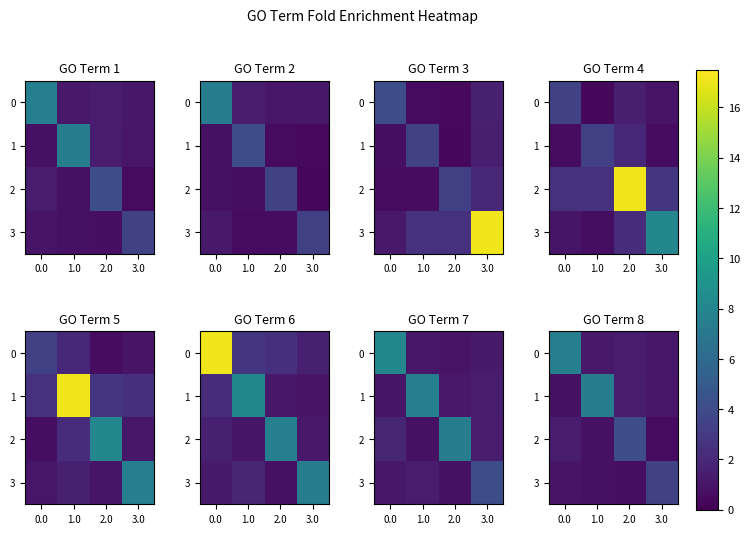

How many data points does each series have?

4